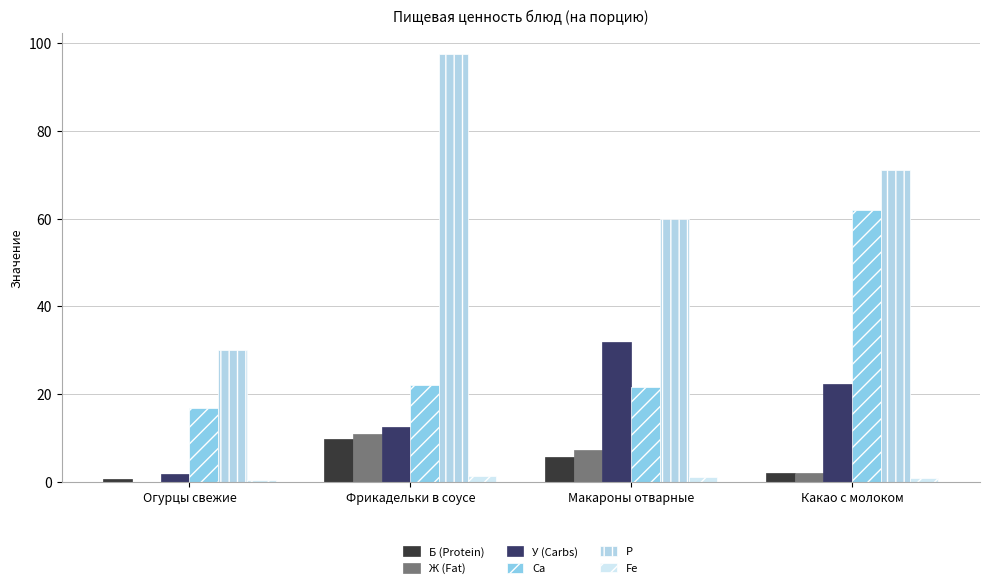

The value of У (Carbs) at Фрикадельки в соусе is 17.8. True or false?

False